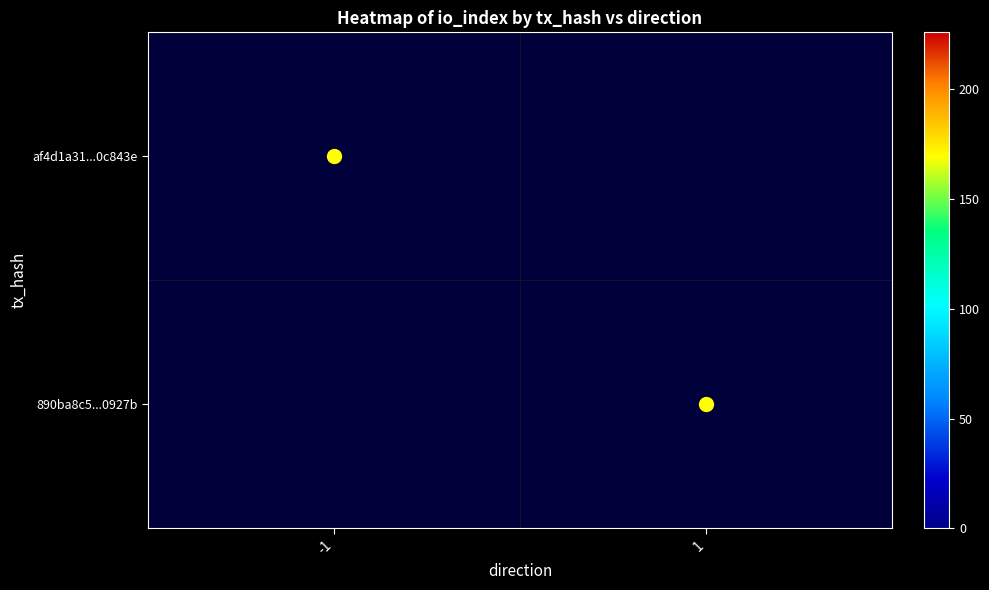

What is the greatest value displayed?

226.0